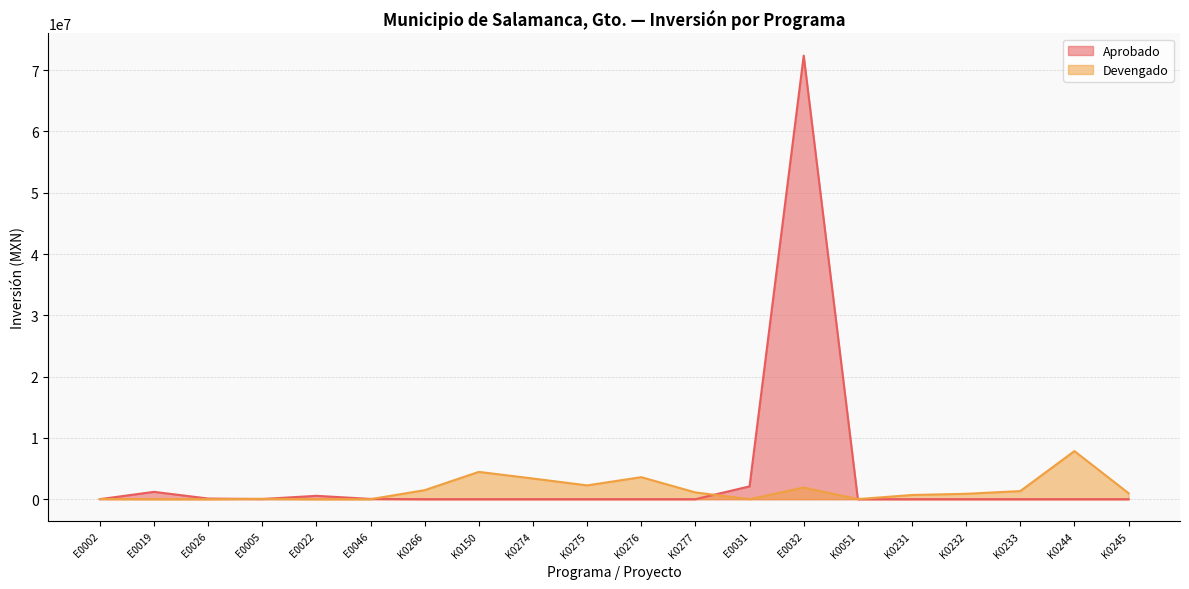

Between E0005 and K0150, which series saw the biggest shift?

Devengado